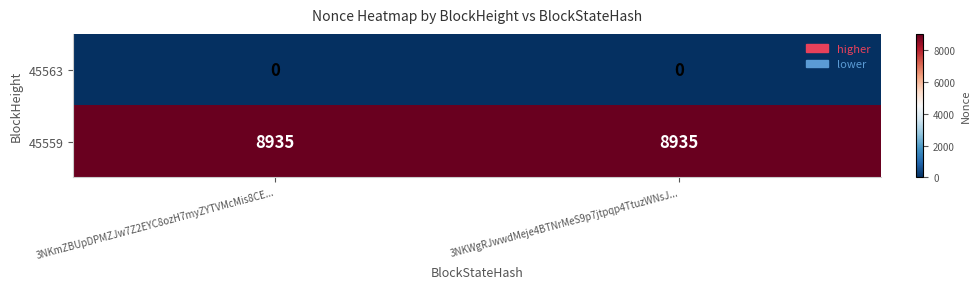

List the series in order of their peak value, highest first.

45559, 45563